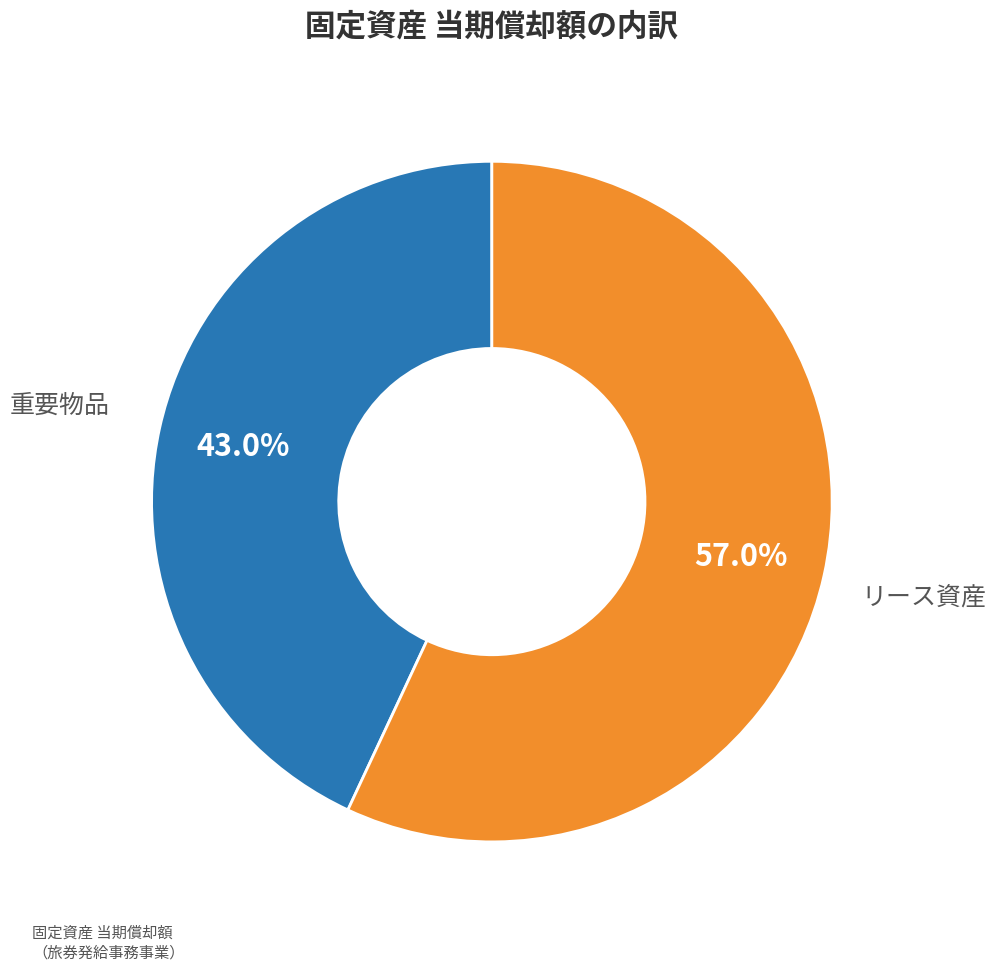

Count the number of slices in the pie.

2